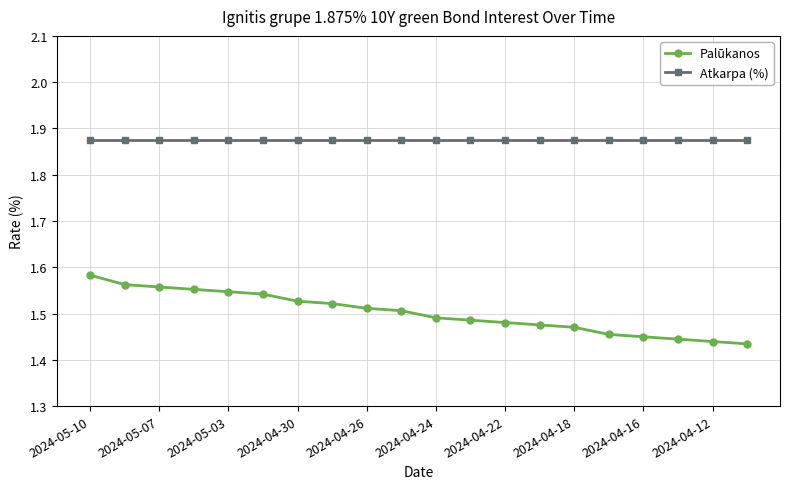

Rank the series by their maximum value, from highest to lowest.

Atkarpa (%), Palūkanos